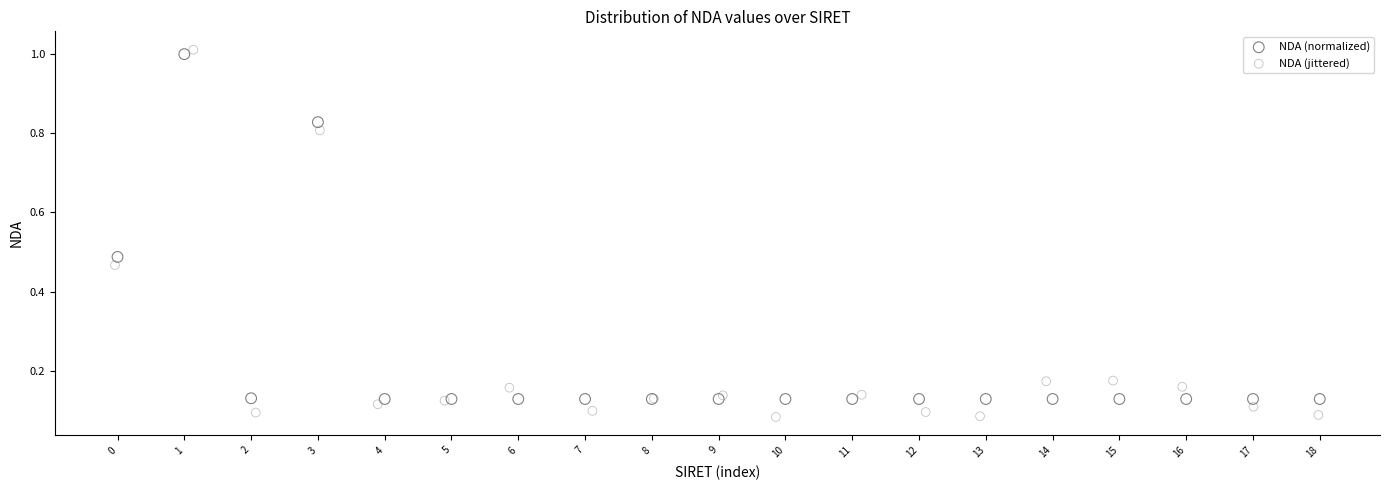

Which series has the largest Y range (max minus min)?

NDA (jittered)